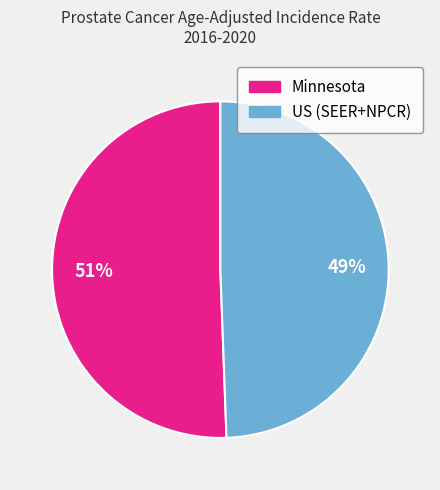

Rank the categories by value from lowest to highest.

US (SEER+NPCR), Minnesota